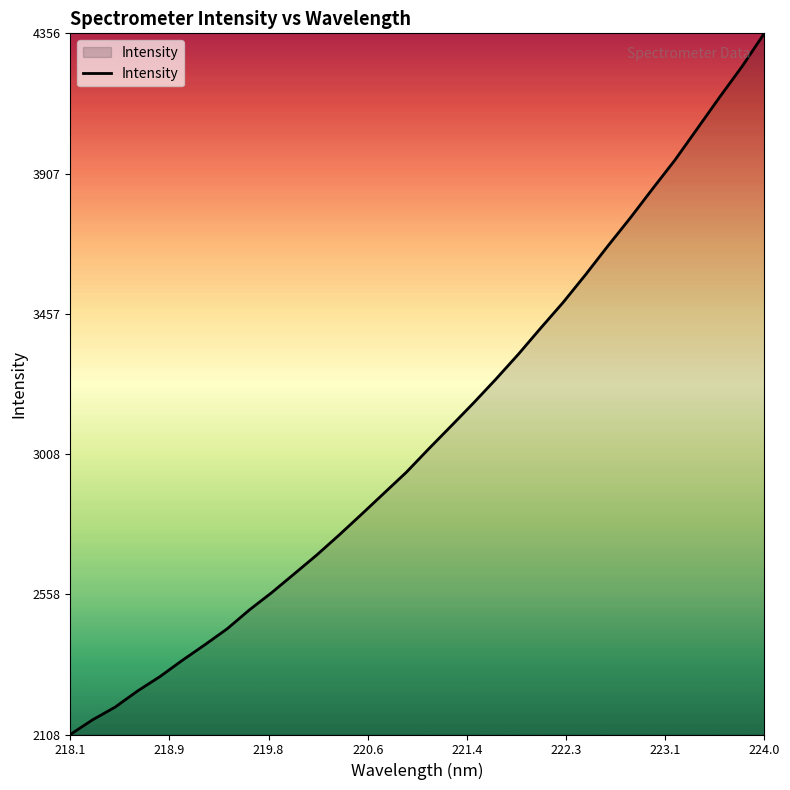

What is the maximum value shown in the chart?

4356.7